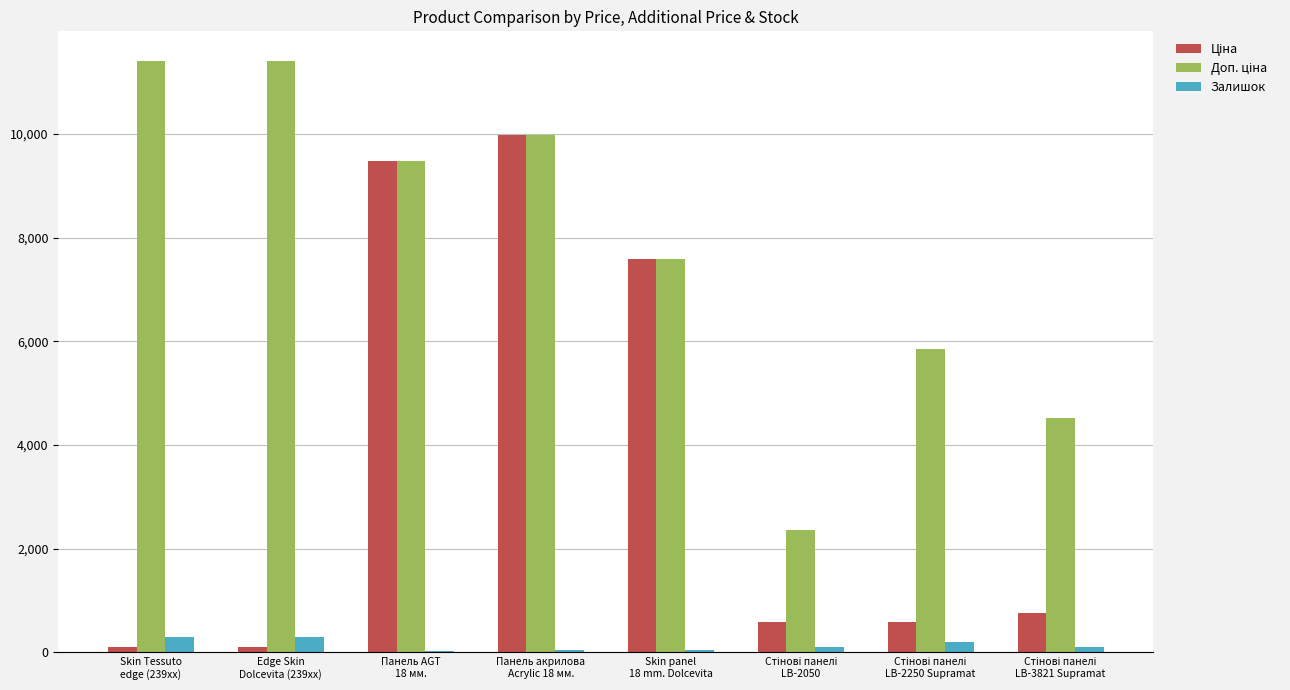

What is the difference between the maximum and minimum values in the Залишок series?

253.0